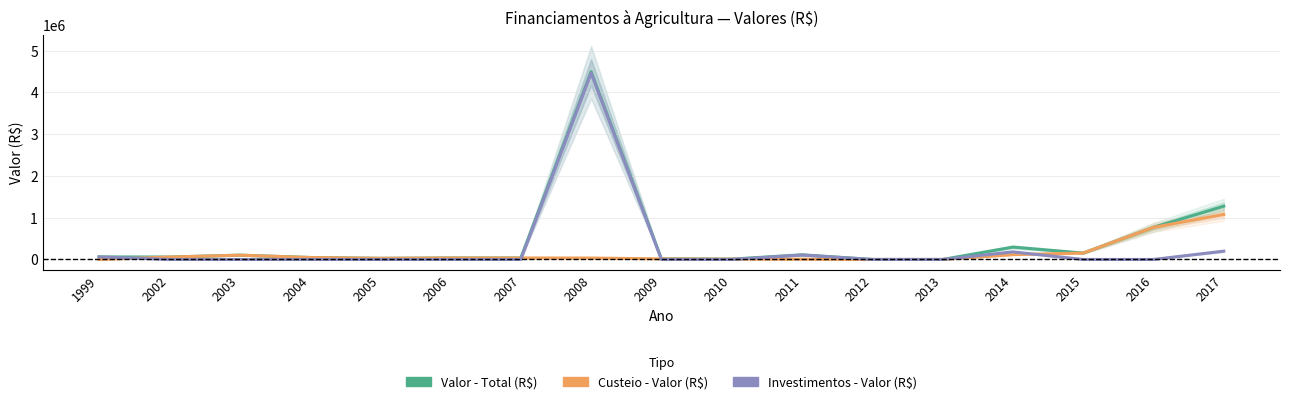

How many data points in Valor - Total (R$) are less than 57887?

8